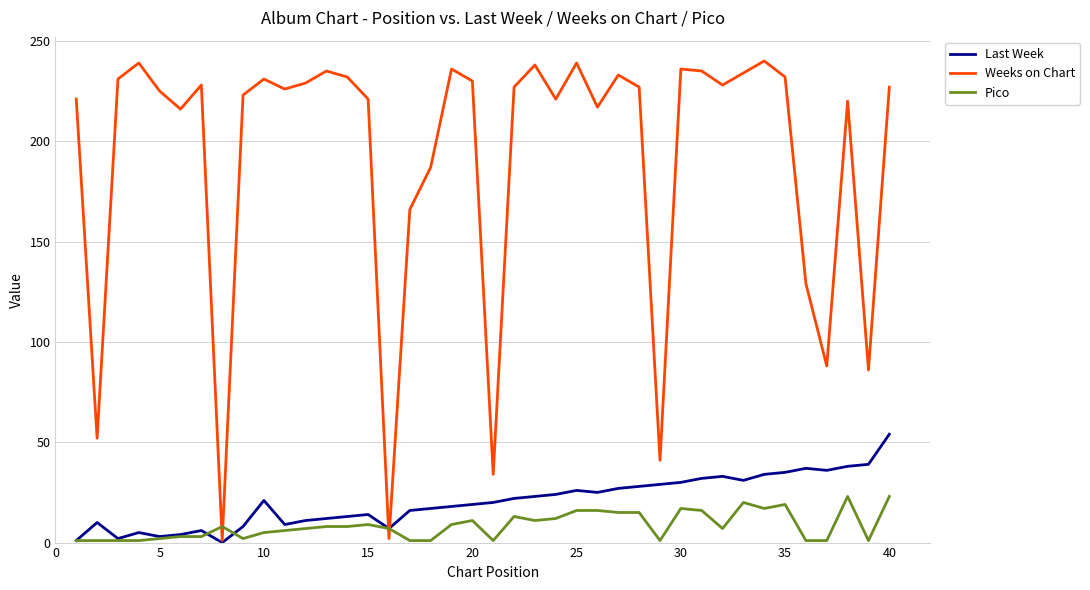

Which series has the largest total across all categories?

Weeks on Chart